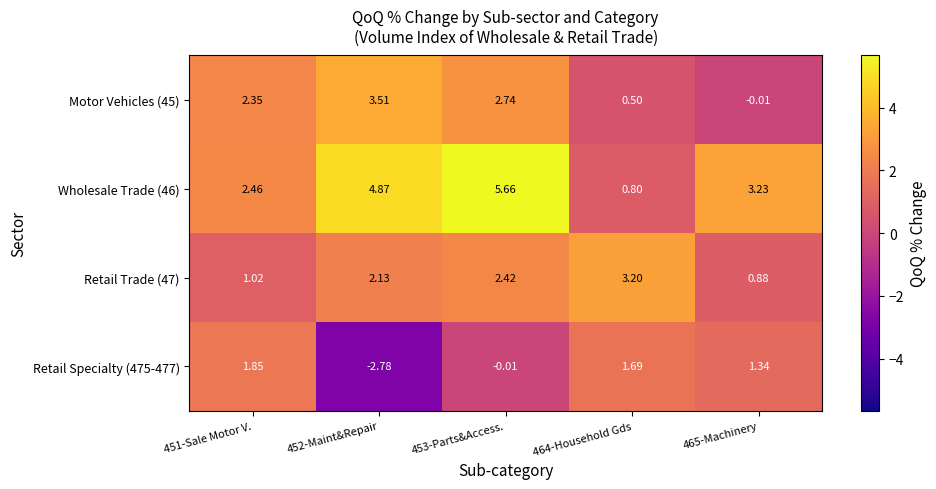

At how many categories does at least one series exceed -1?

5